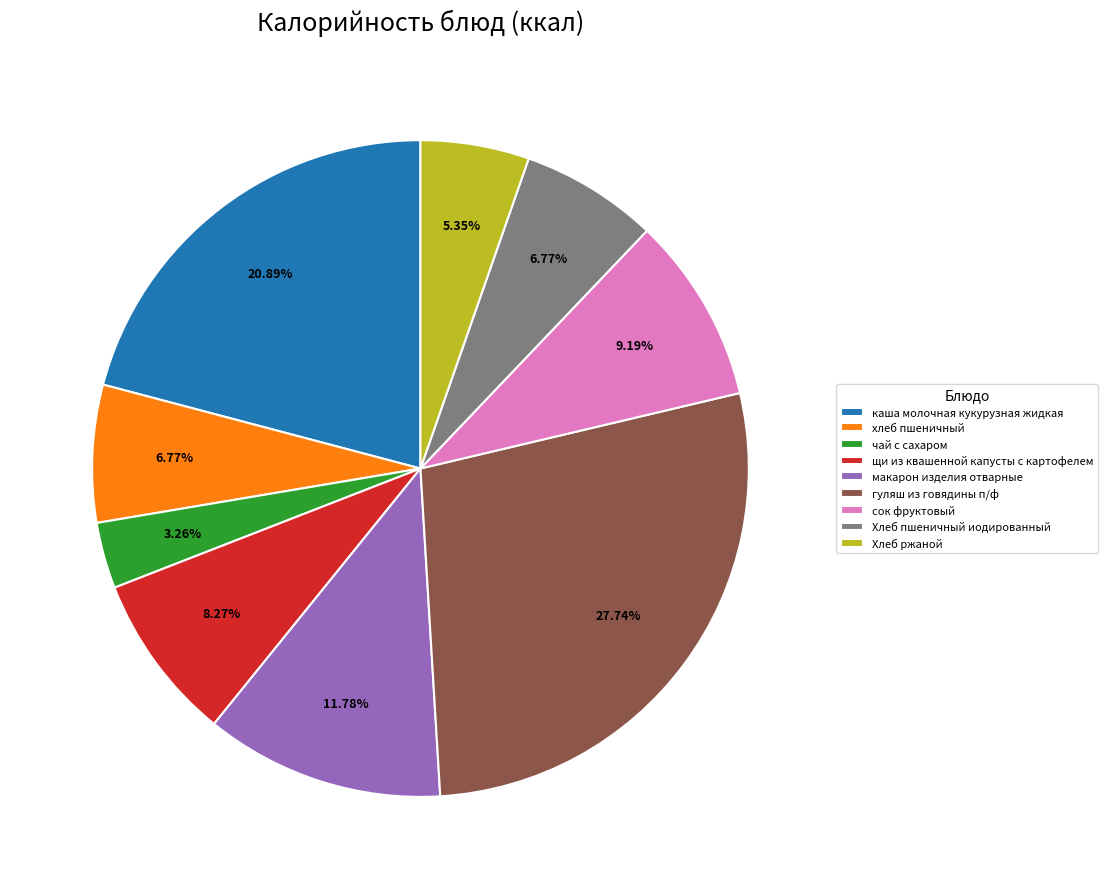

To the nearest percent, what percentage of the pie is макарон изделия отварные?

12%